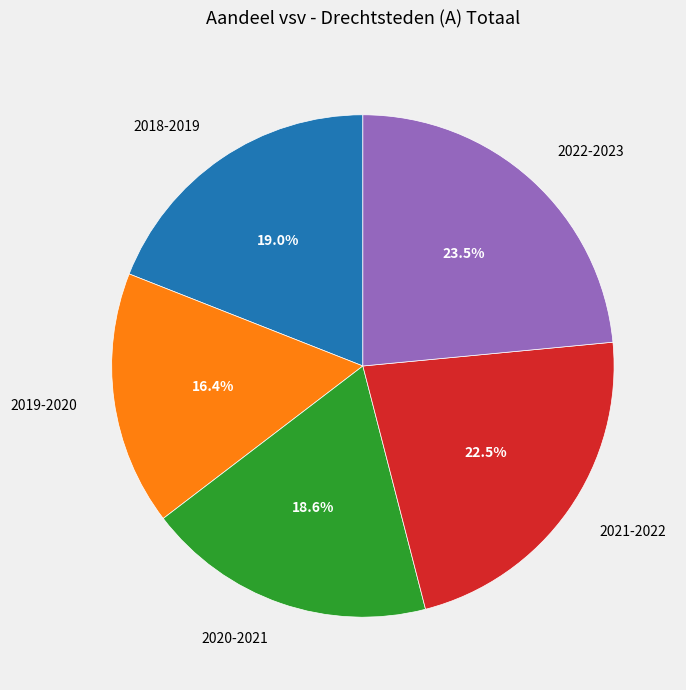

Does 2020-2021 account for over 50% of the chart?

No